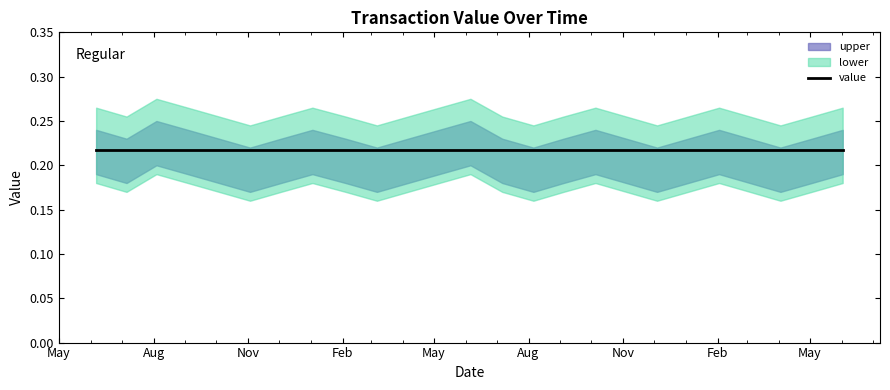

What is the sum of all upper values?

5.8